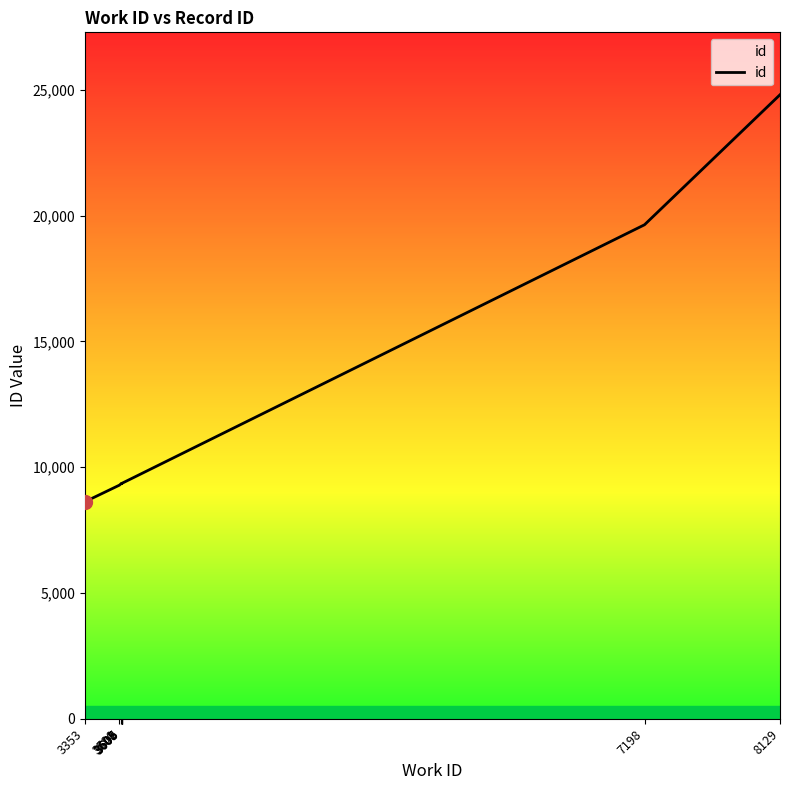

List the labels in order of value, smallest first.

3353, 3590, 3601, 3606, 3605, 3605, 3605, 3608, 7198, 8129